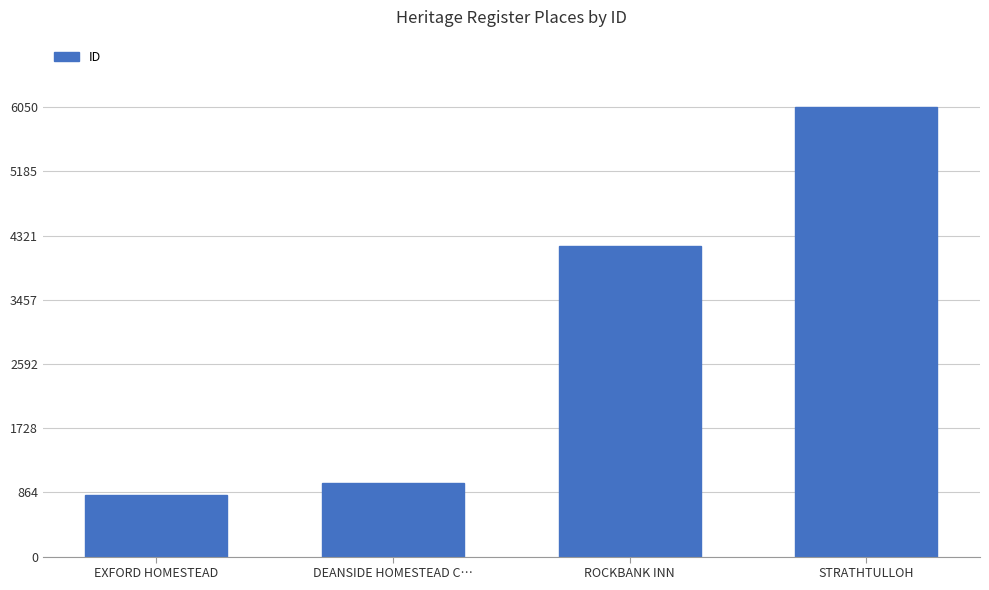

At which label is the value closest to 3441?

ROCKBANK INN